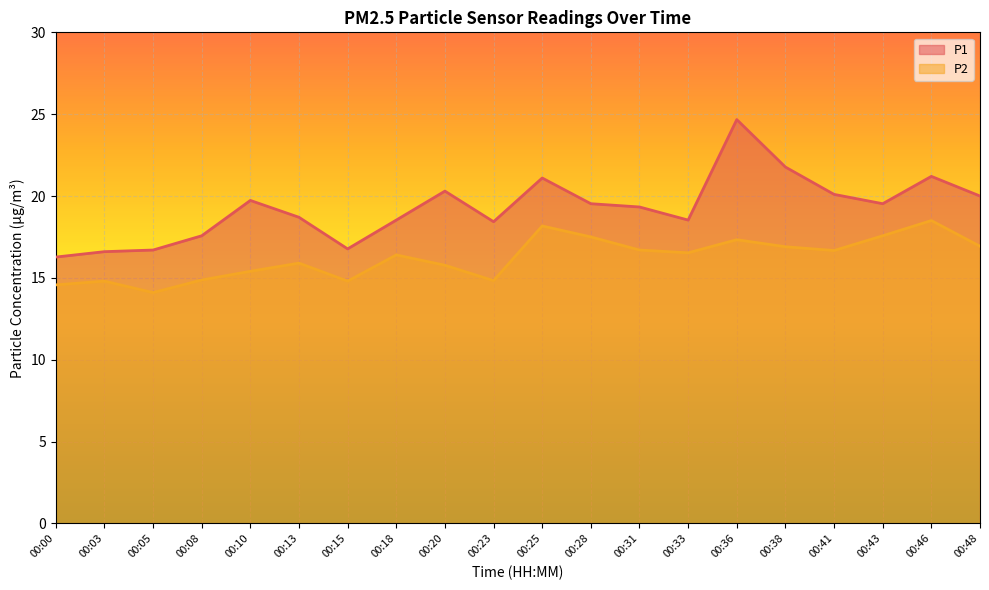

What value does the P1 series have at 00:10?

19.7